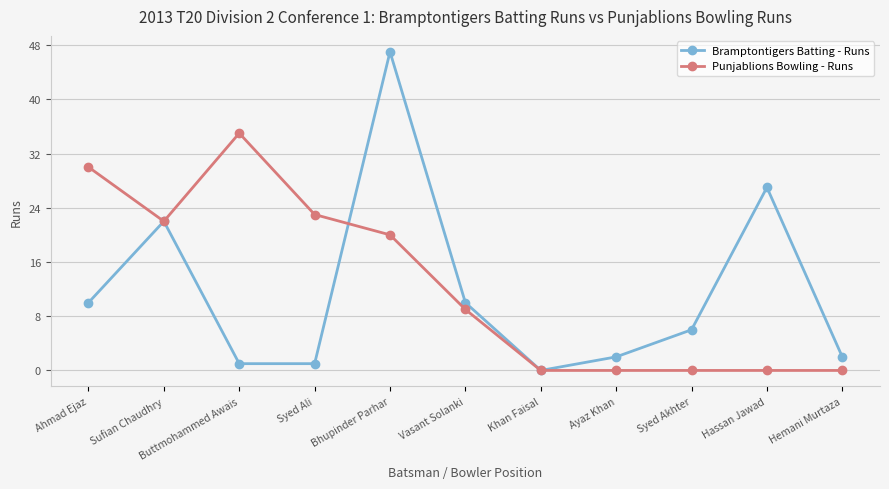

Where is Bramptontigers Batting - Runs nearest to the value 23?

Sufian Chaudhry